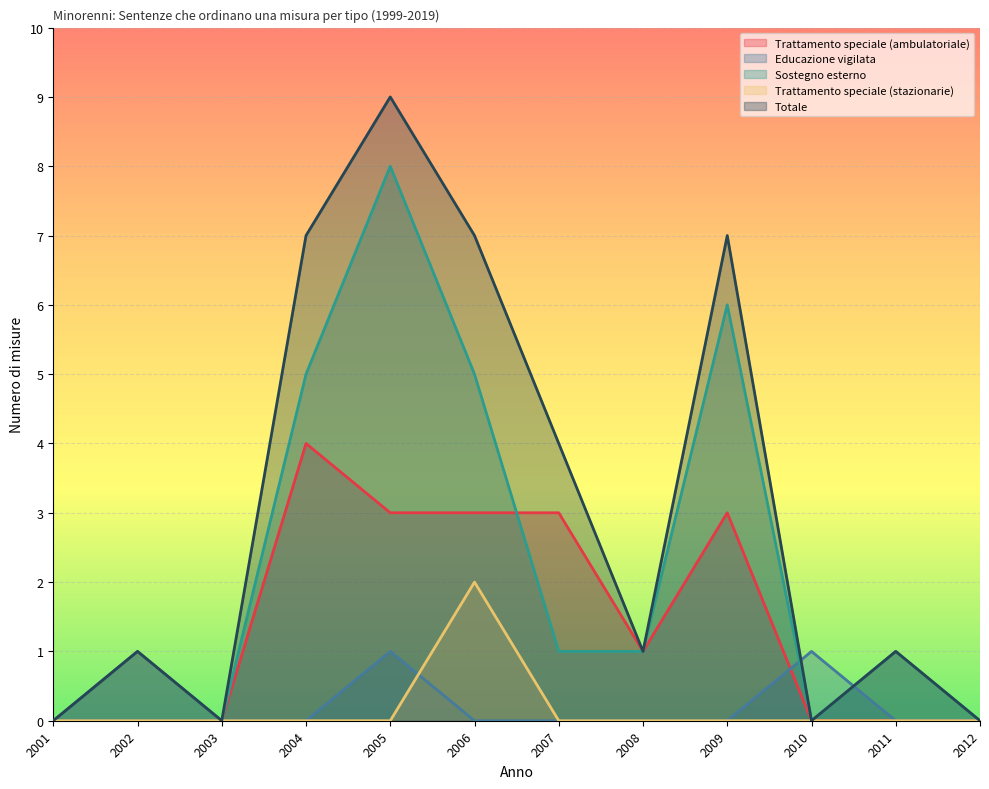

Does the chart display data point markers on the line(s)?

No